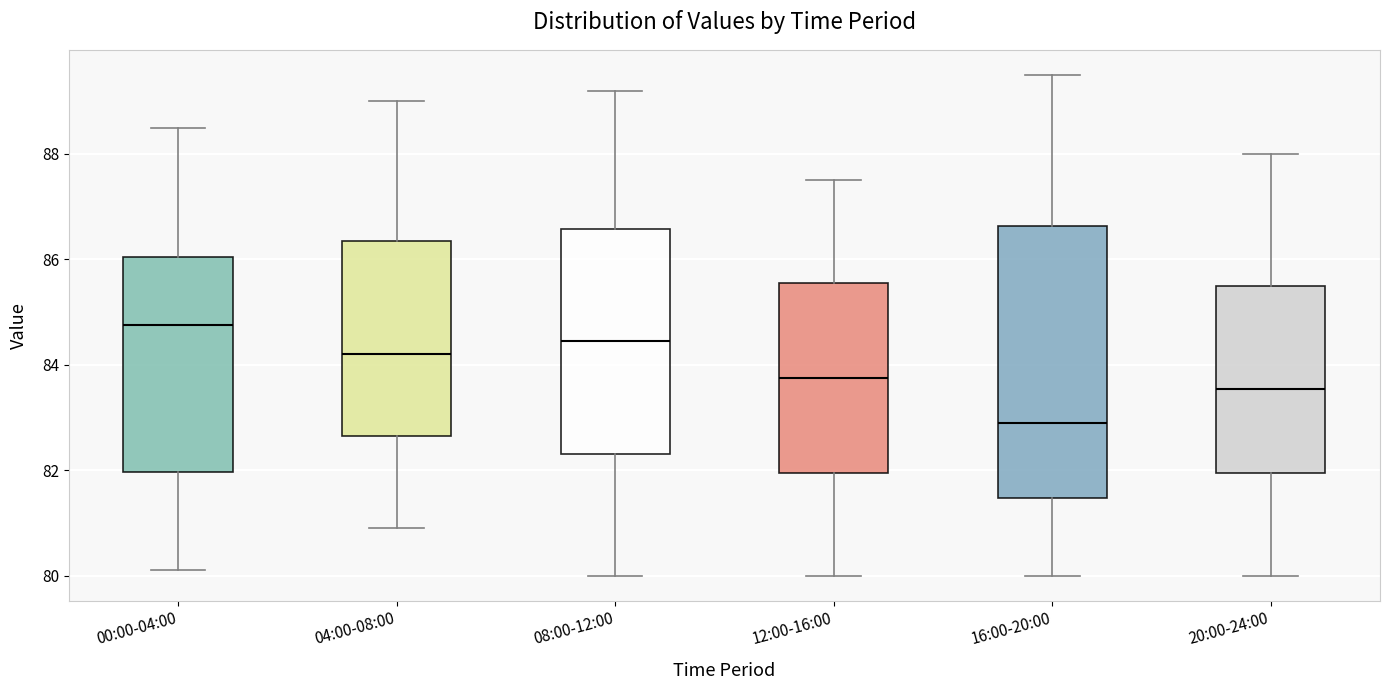

Which box's median line is the highest?

00:00-04:00